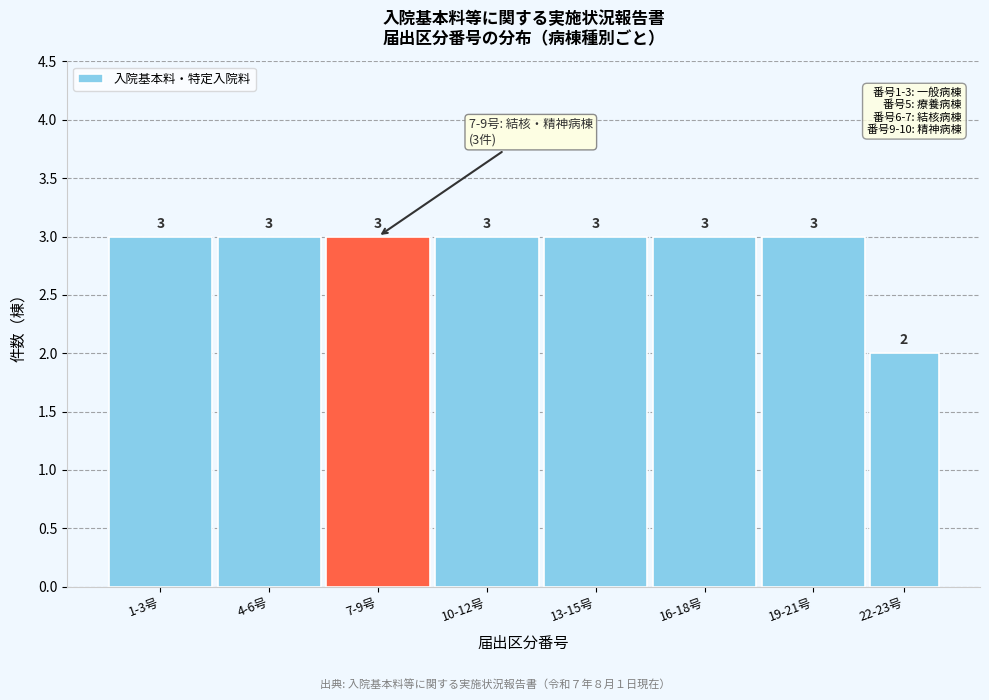

Reading right to left, transcribe all the data shown in this chart.

2	3	3	3	3	3	3	3